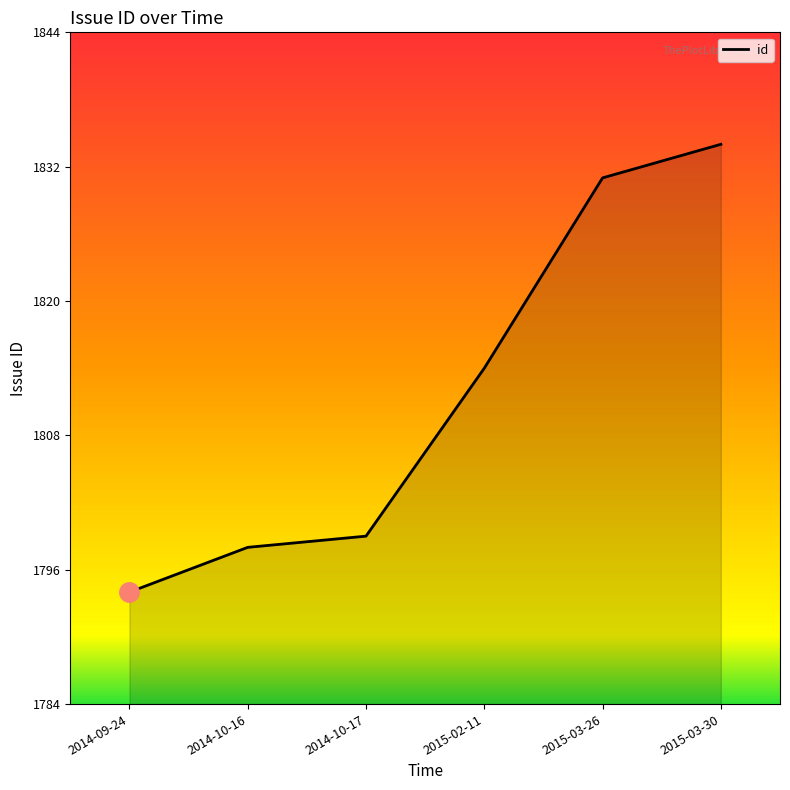

What is the difference between the second highest and second lowest values?

33